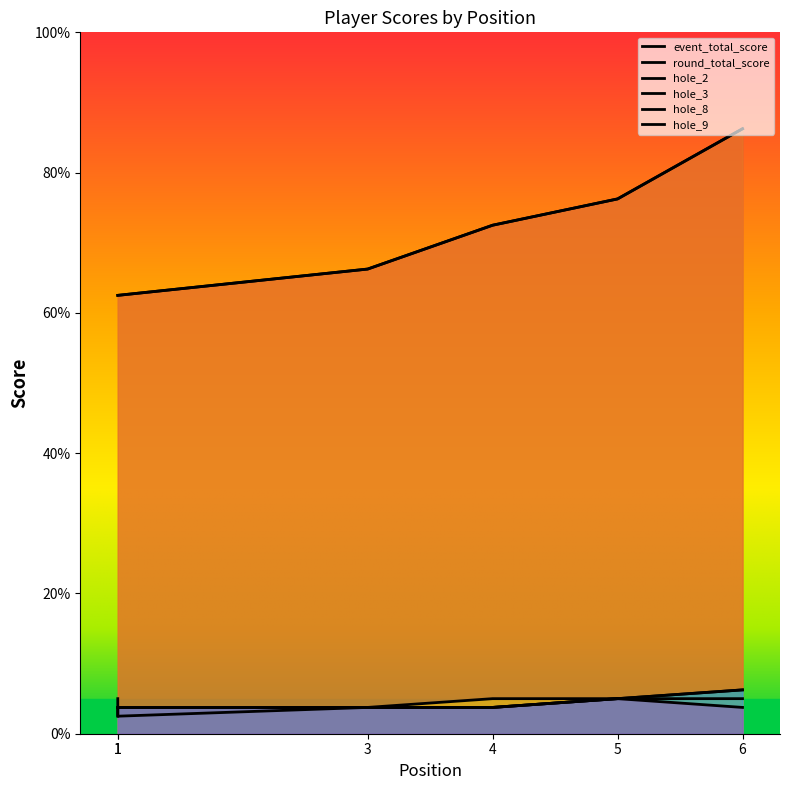

Which series has the largest total across all categories?

event_total_score